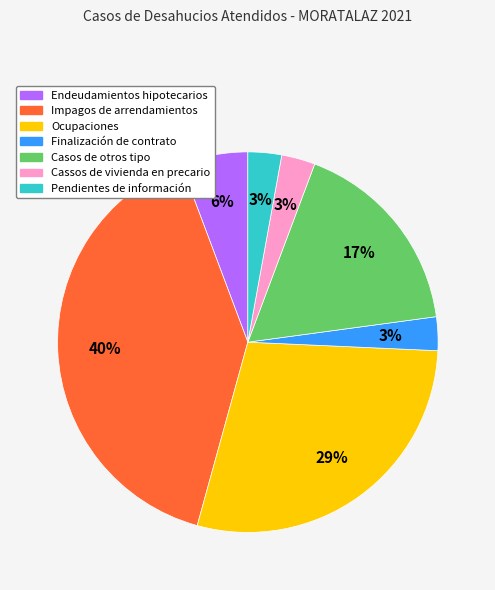

To the nearest percent, what is the average slice percentage?

14%